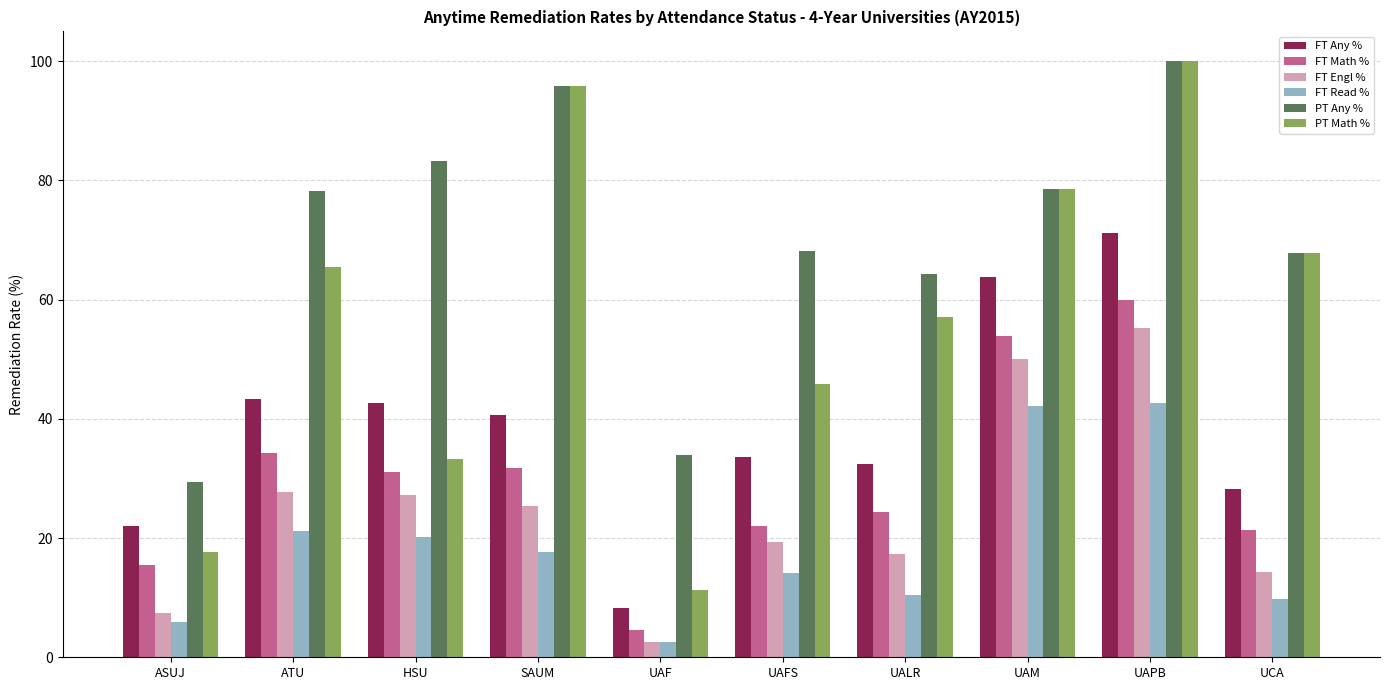

What is the label of the 7th bar from the right?

SAUM